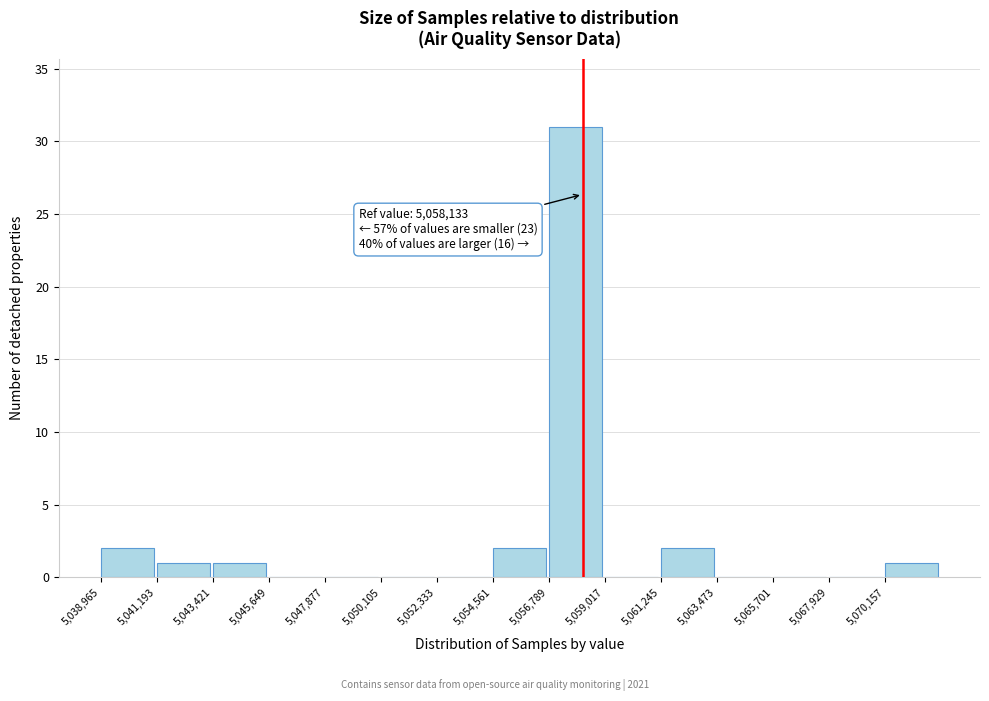

Which range on the x-axis has the tallest bar?

5057000 to 5059000